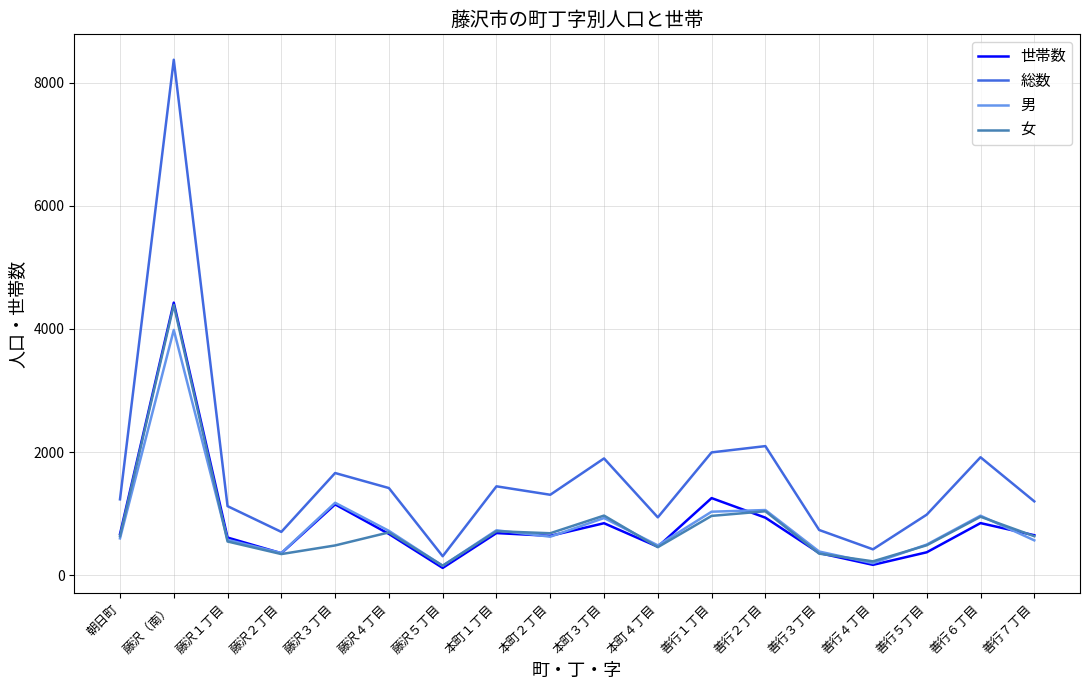

What is the total value across all series at 善行７丁目?

3047